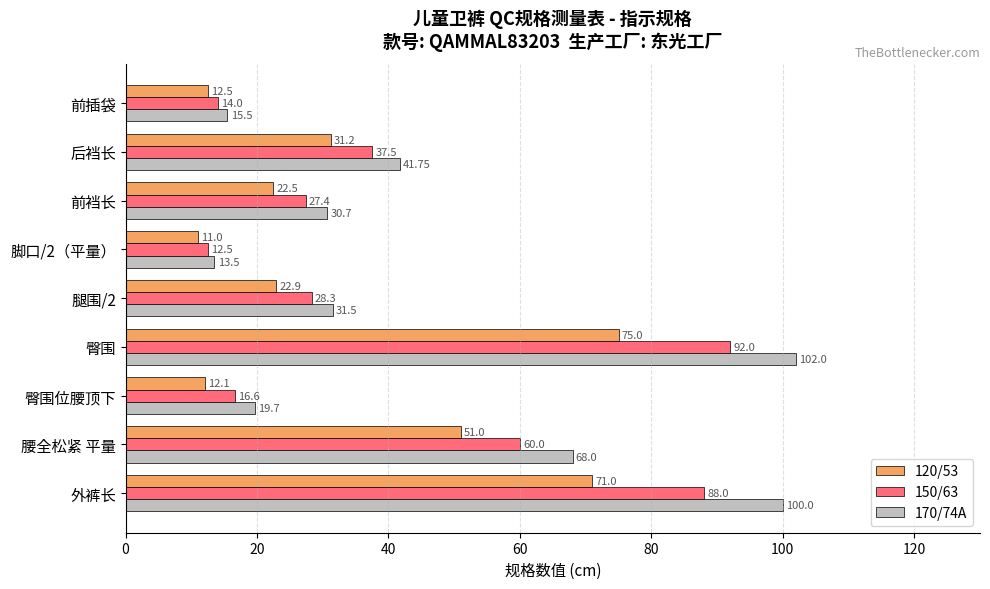

Which series has the largest range (max minus min)?

170/74A